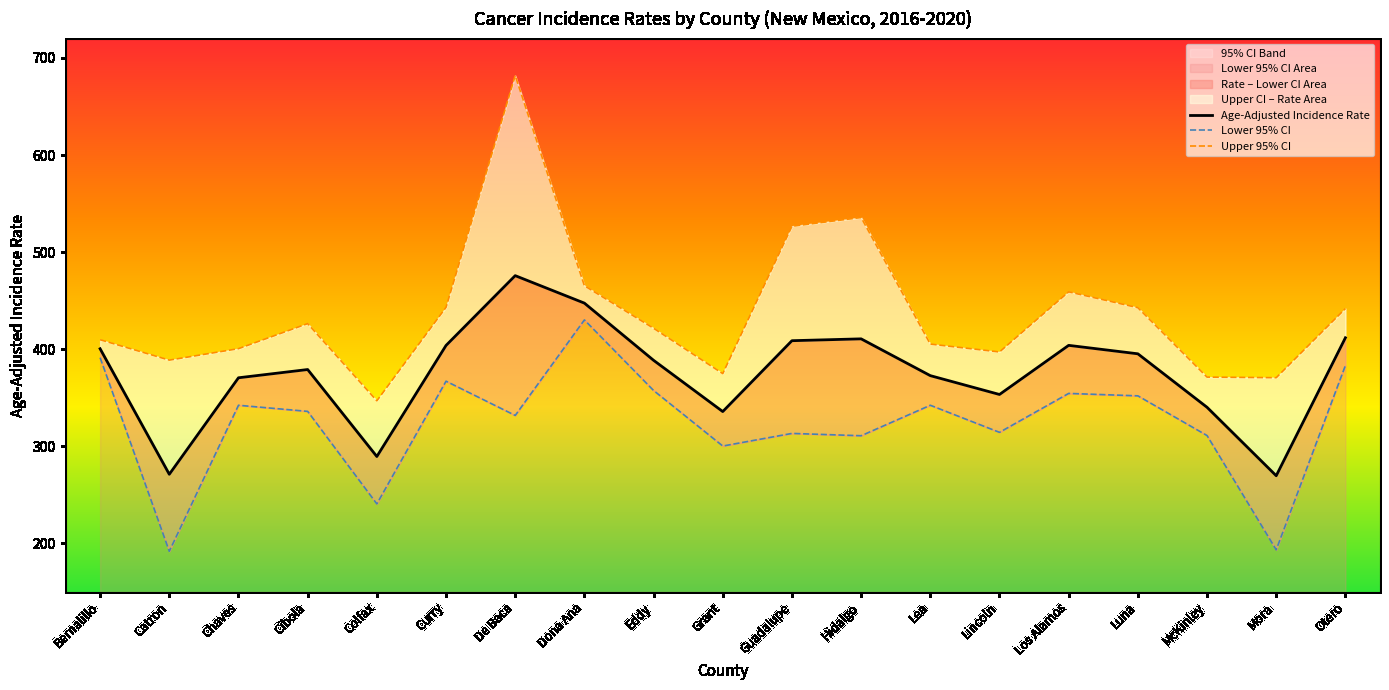

What is the sum of the Upper 95% CI values at Guadalupe and De Baca?

1208.6